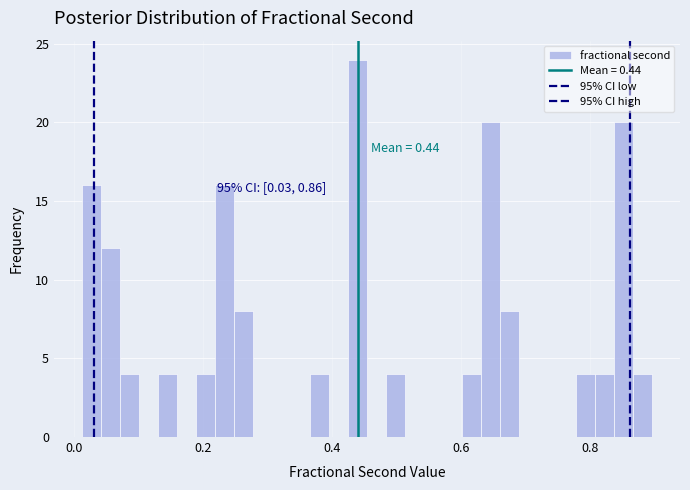

Read against the x-axis, roughly where is the centre of the tallest bar?

0.44